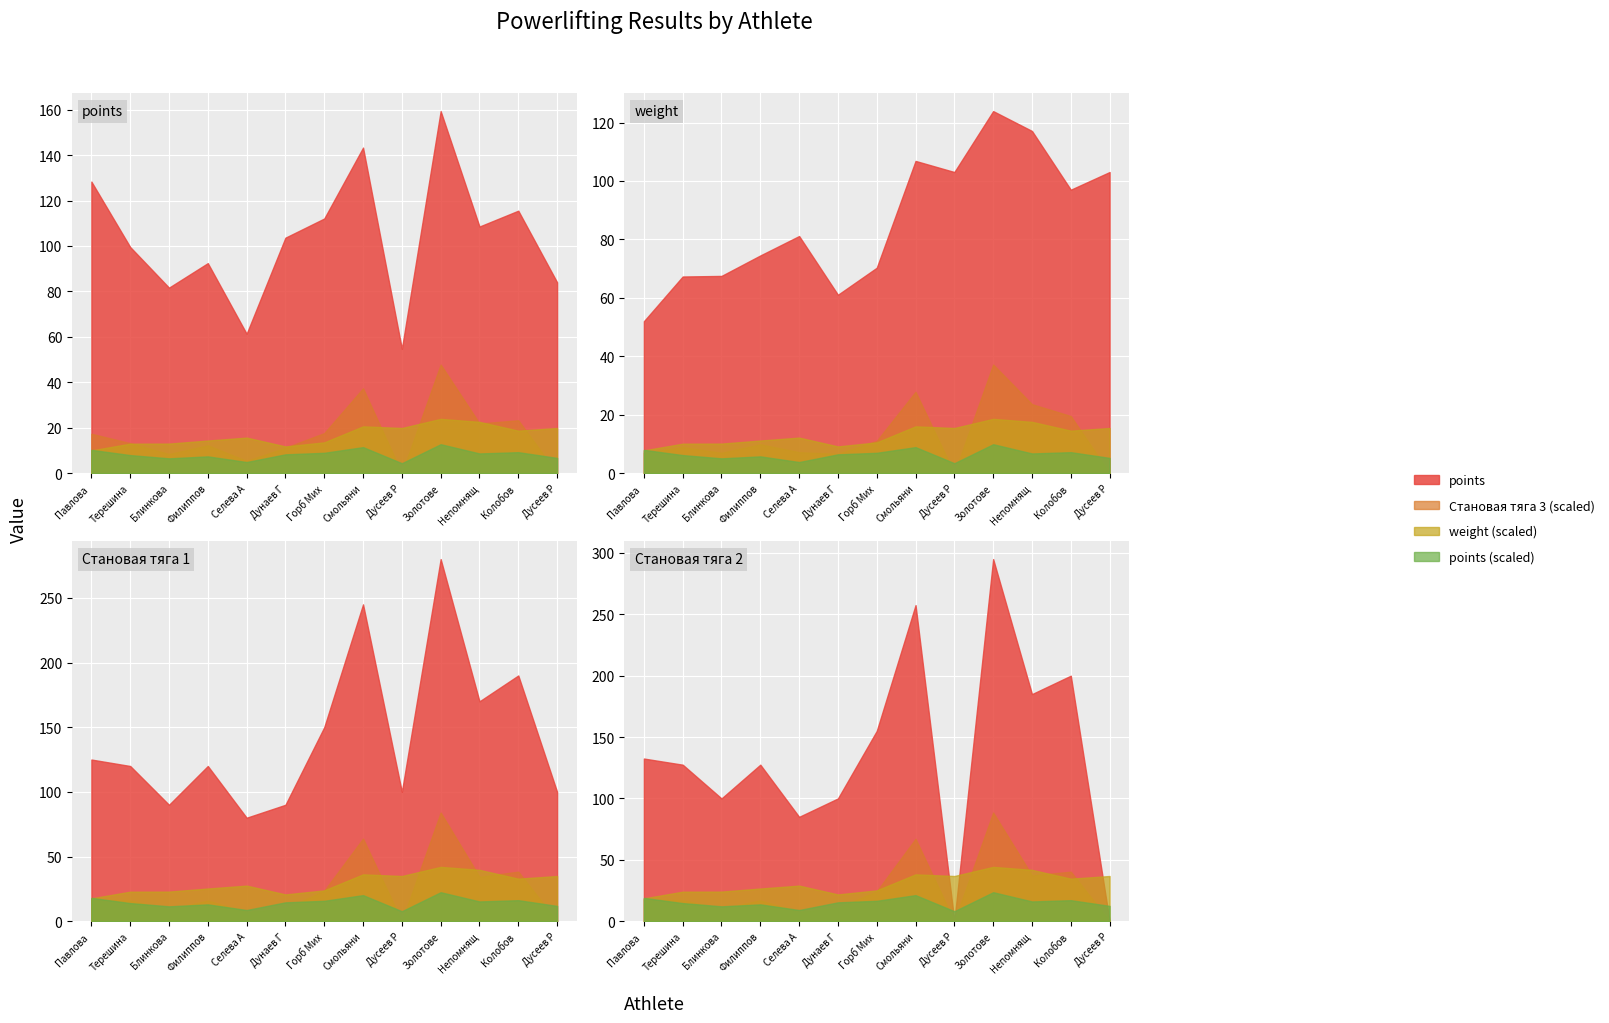

True or false: Становая тяга 2 and Становая тяга 3 cross at least once.

False